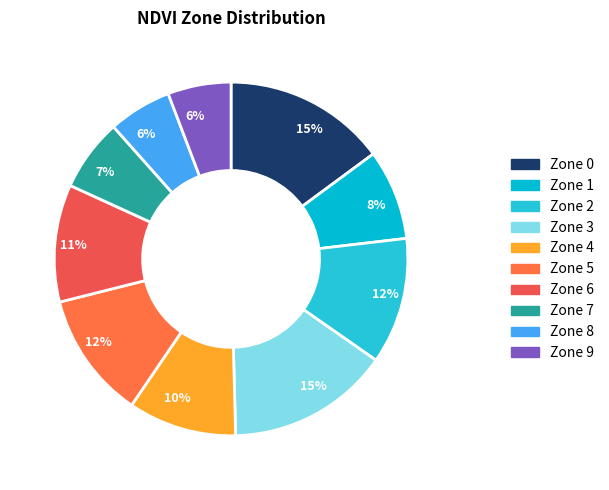

Is there a majority slice in this chart?

No